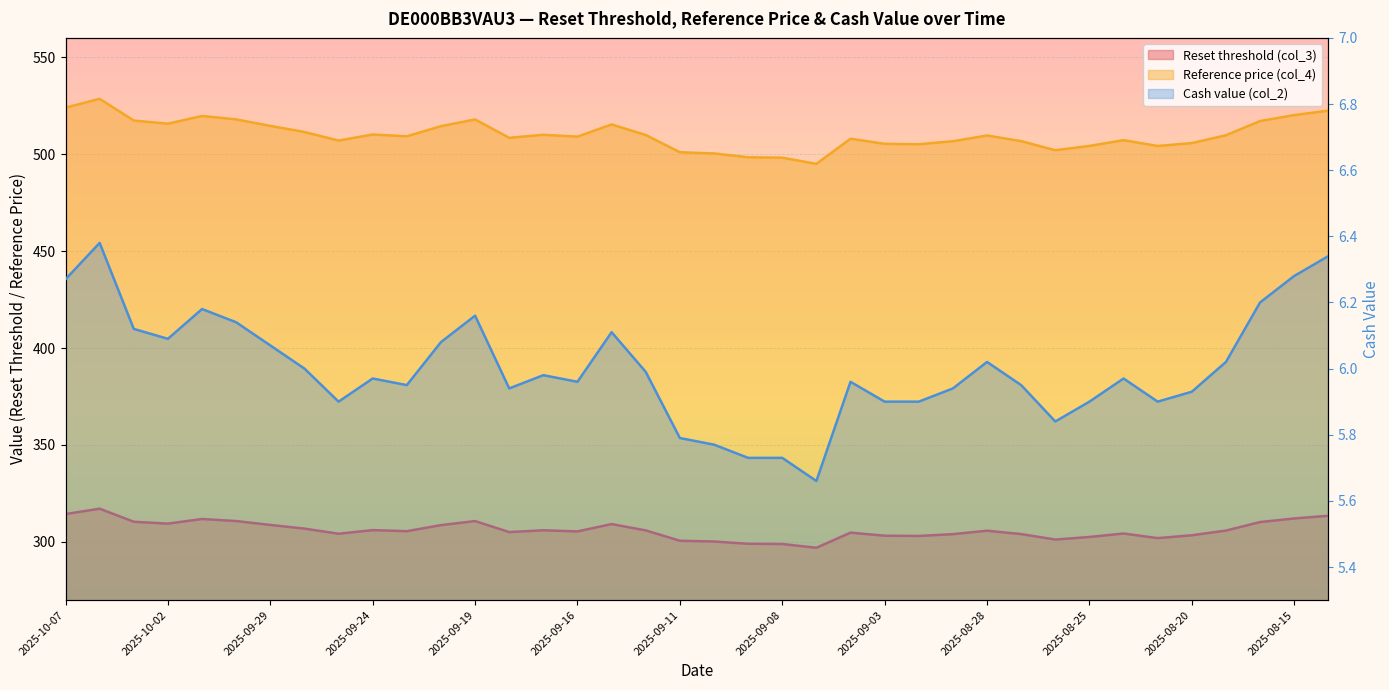

At how many categories does at least one series exceed 114?

38